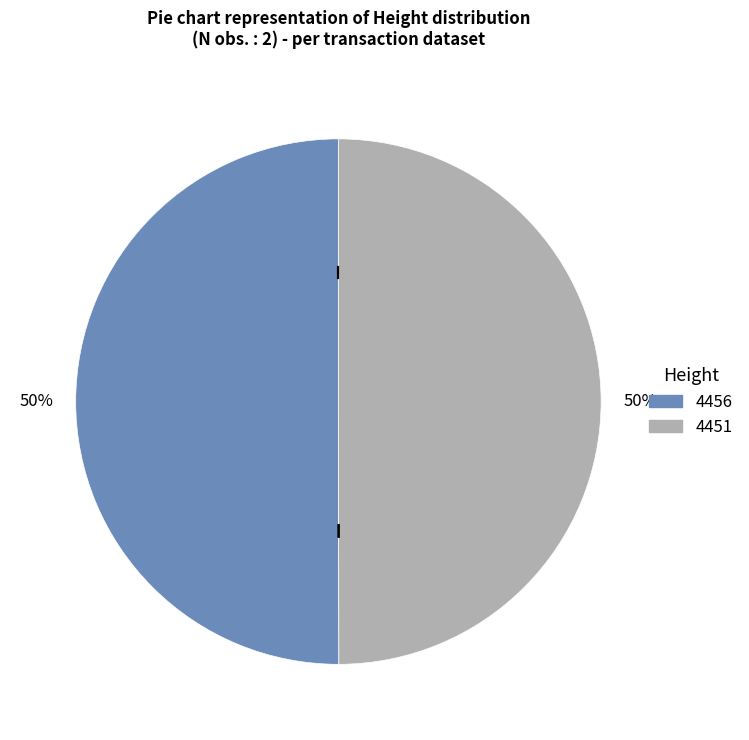

Combined, do 4451 and 4456 account for over 50%?

Yes